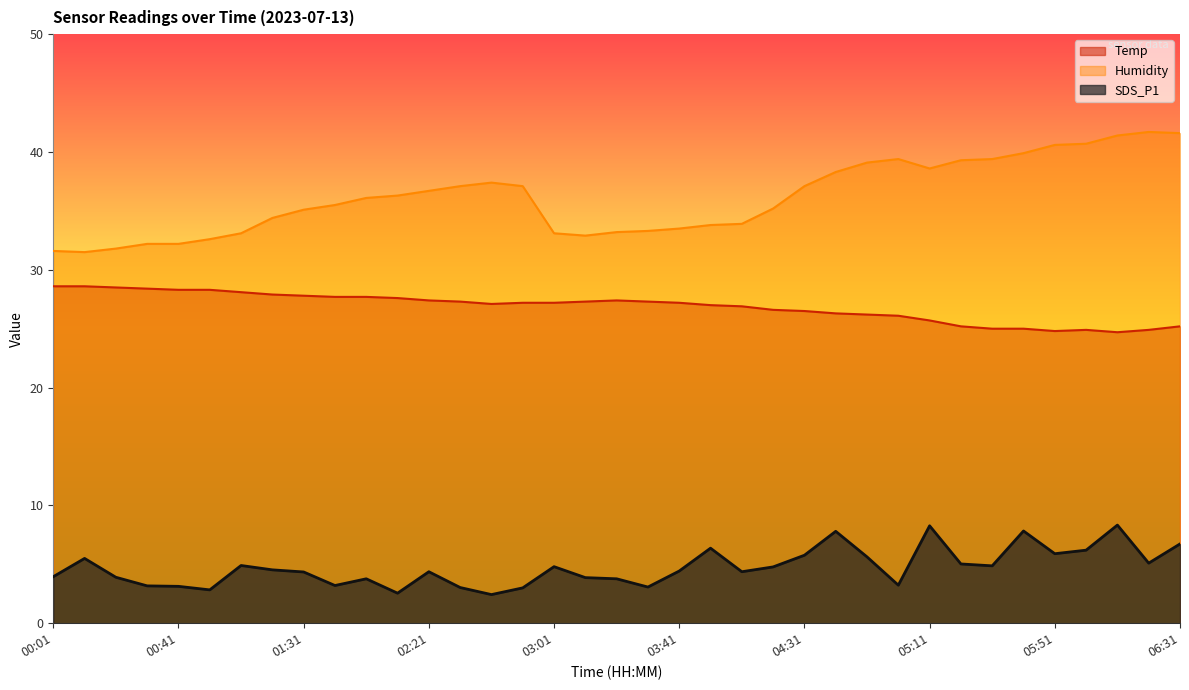

True or false: Humidity has more than 1 interior local peaks.

True